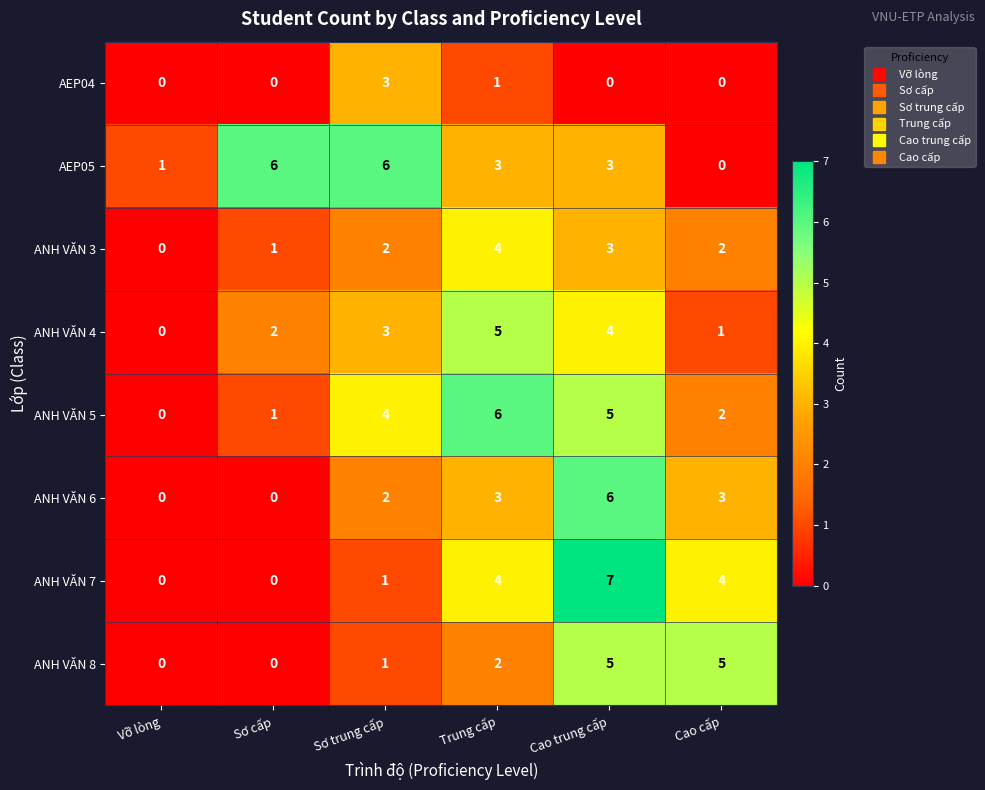

What is the greatest value displayed?

7